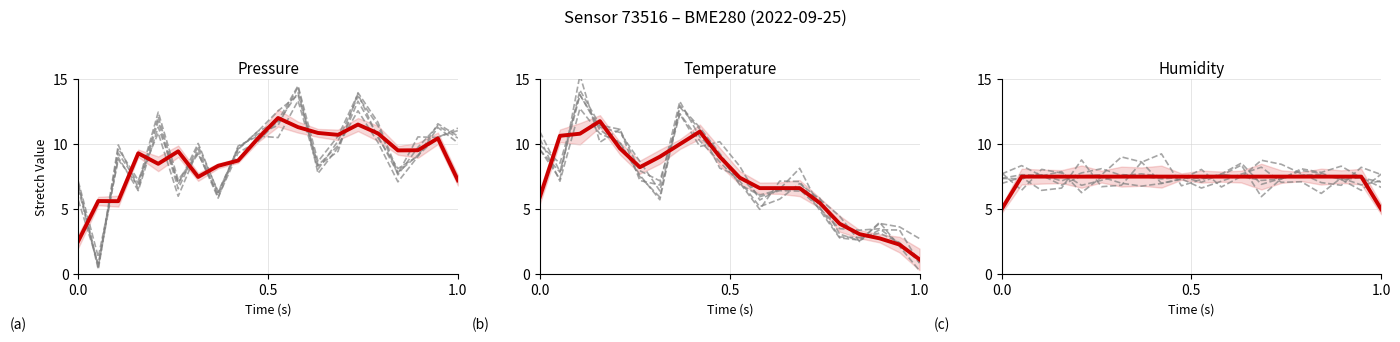

How many intersections are there between Trial 2 and Trial 3?

12